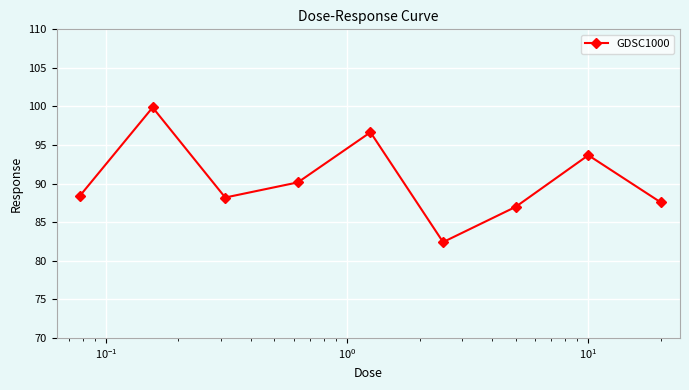

True or false: the data has more than 1 interior local peaks.

True